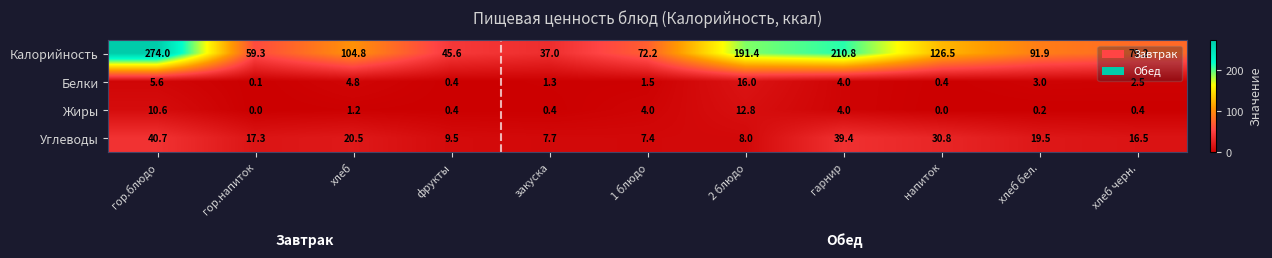

What is the difference between the Жиры values at хлеб and 2 блюдо?

11.6